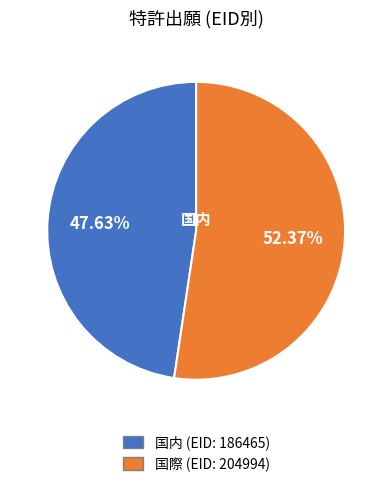

Which slice is the smallest?

国内 (EID: 186465)